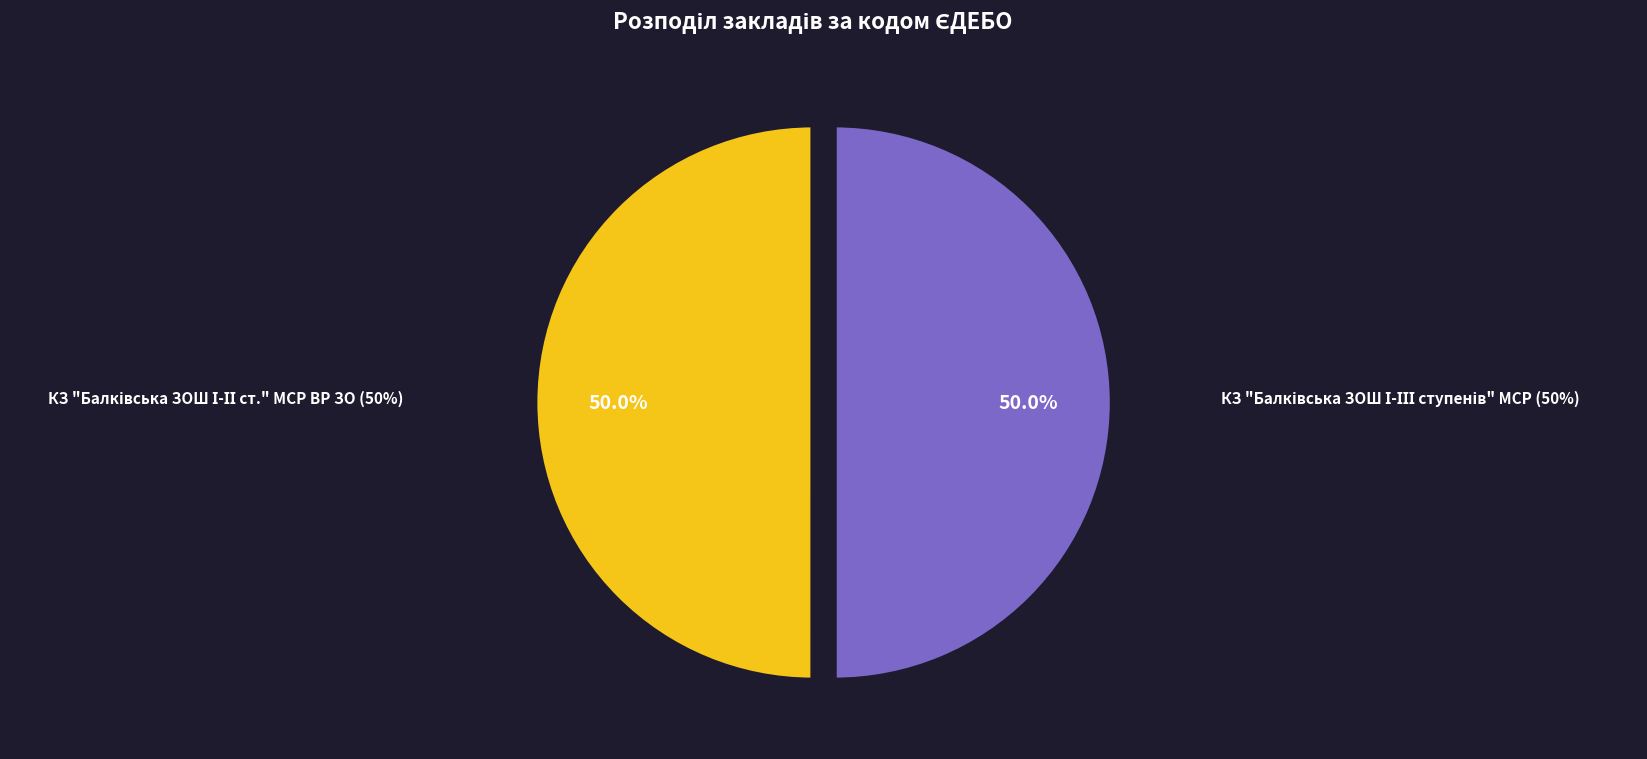

What percentage is the КЗ "Балківська ЗОШ І-ІІ ст." МСР ВР ЗО slice, to the nearest percent?

50%